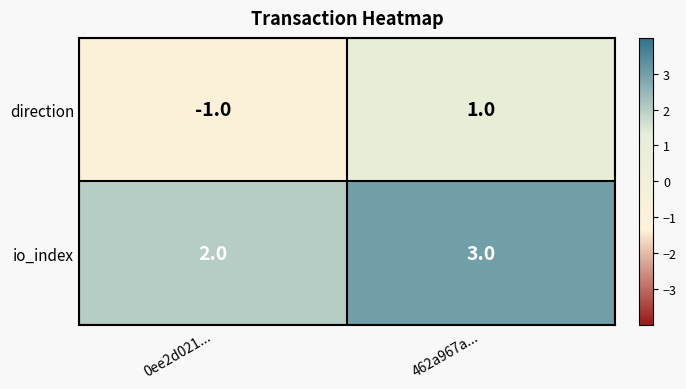

How many data points in io_index are less than 3?

1